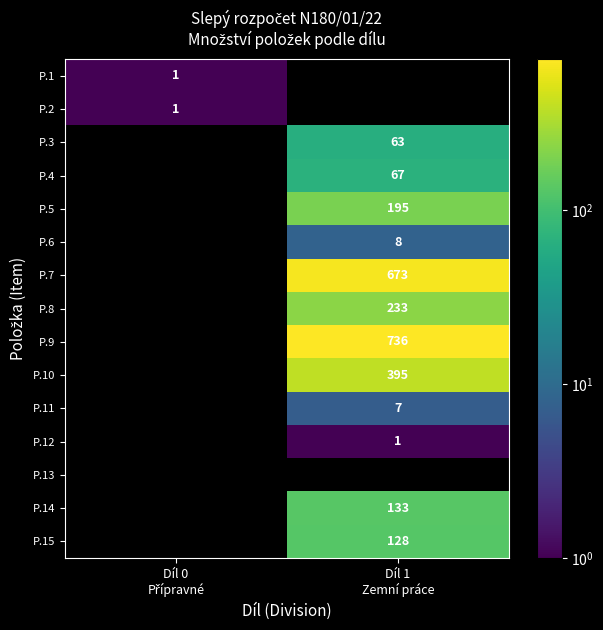

At how many categories does at least one series exceed 199?

1